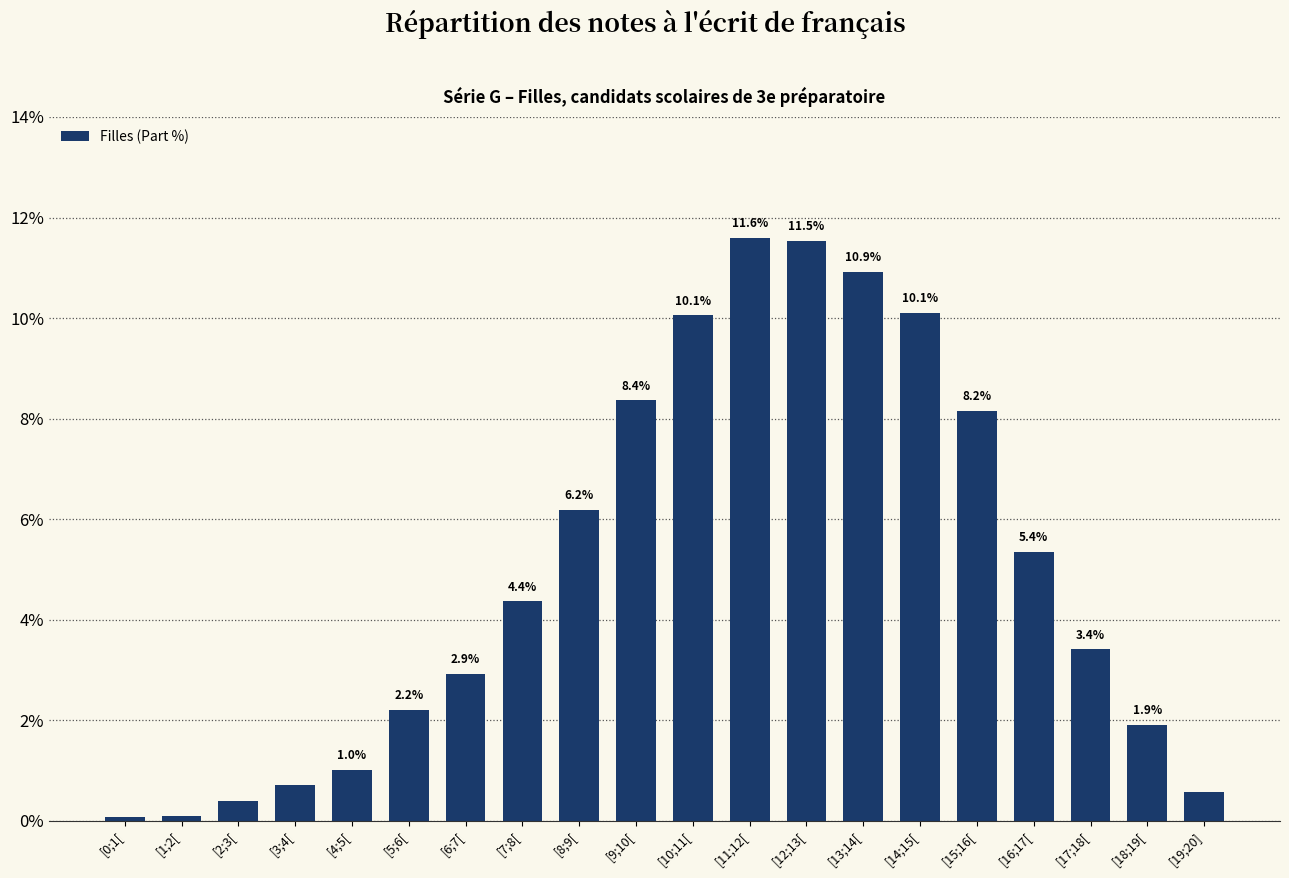

What is the label of the 3rd bar from the right?

[17;18[